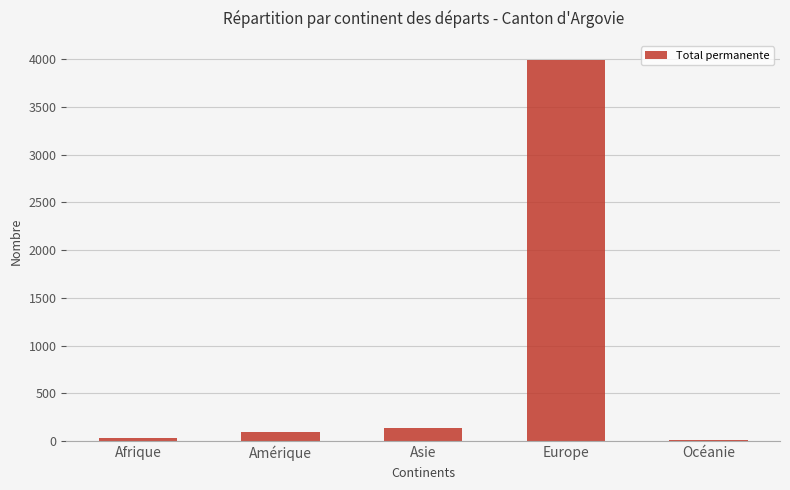

At which label is the value closest to 2001?

Asie